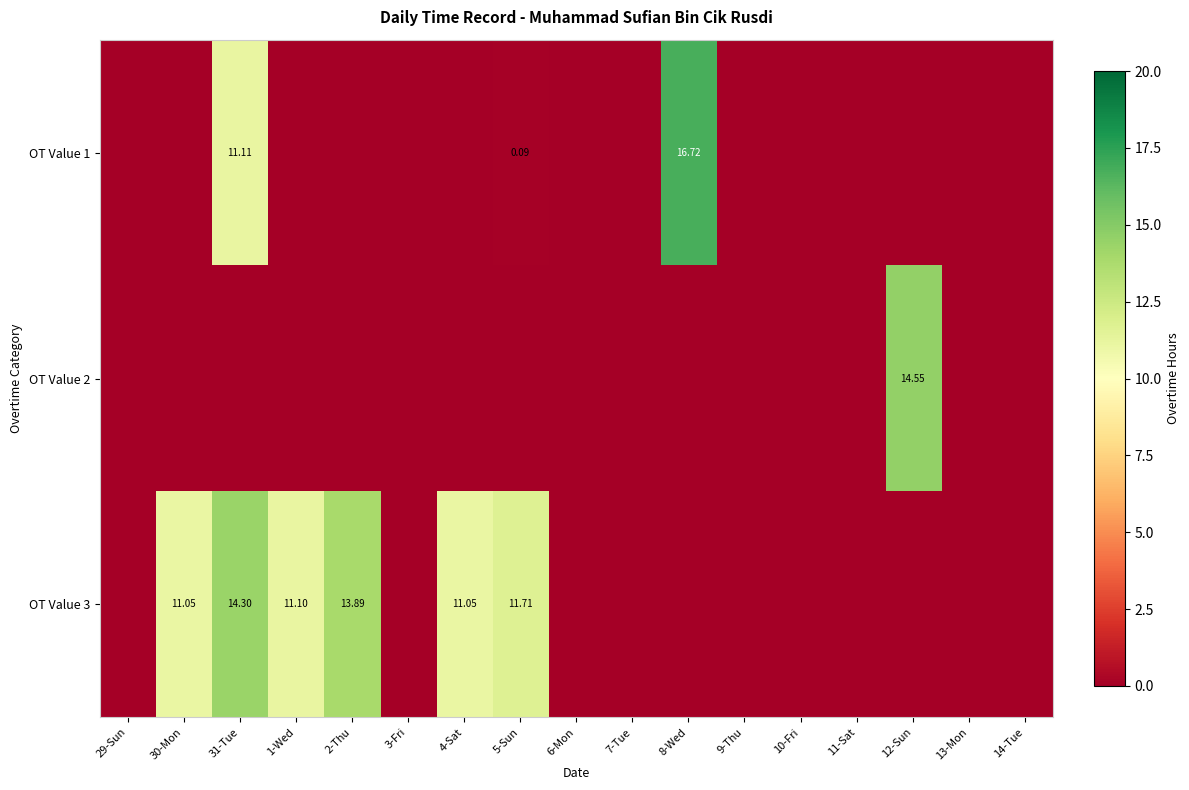

Rank the categories by OT Value 2 value from lowest to highest.

29-Sun, 30-Mon, 31-Tue, 1-Wed, 2-Thu, 3-Fri, 4-Sat, 5-Sun, 6-Mon, 7-Tue, 8-Wed, 9-Thu, 10-Fri, 11-Sat, 13-Mon, 14-Tue, 12-Sun